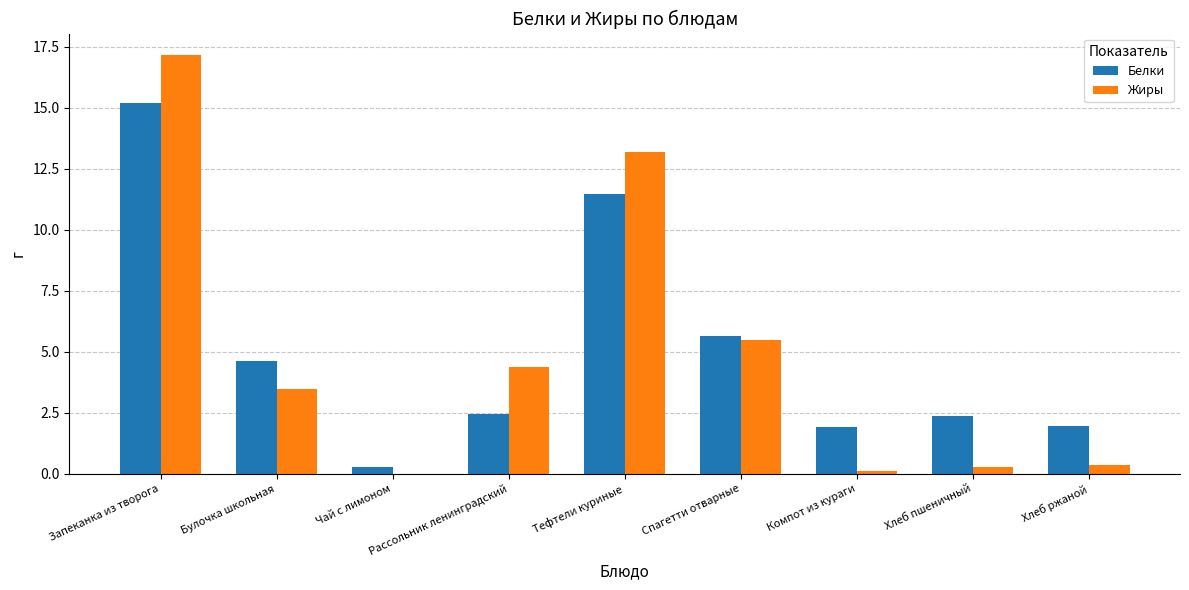

Is the value of Жиры at Компот из кураги greater than the value of Белки at Рассольник ленинградский?

No